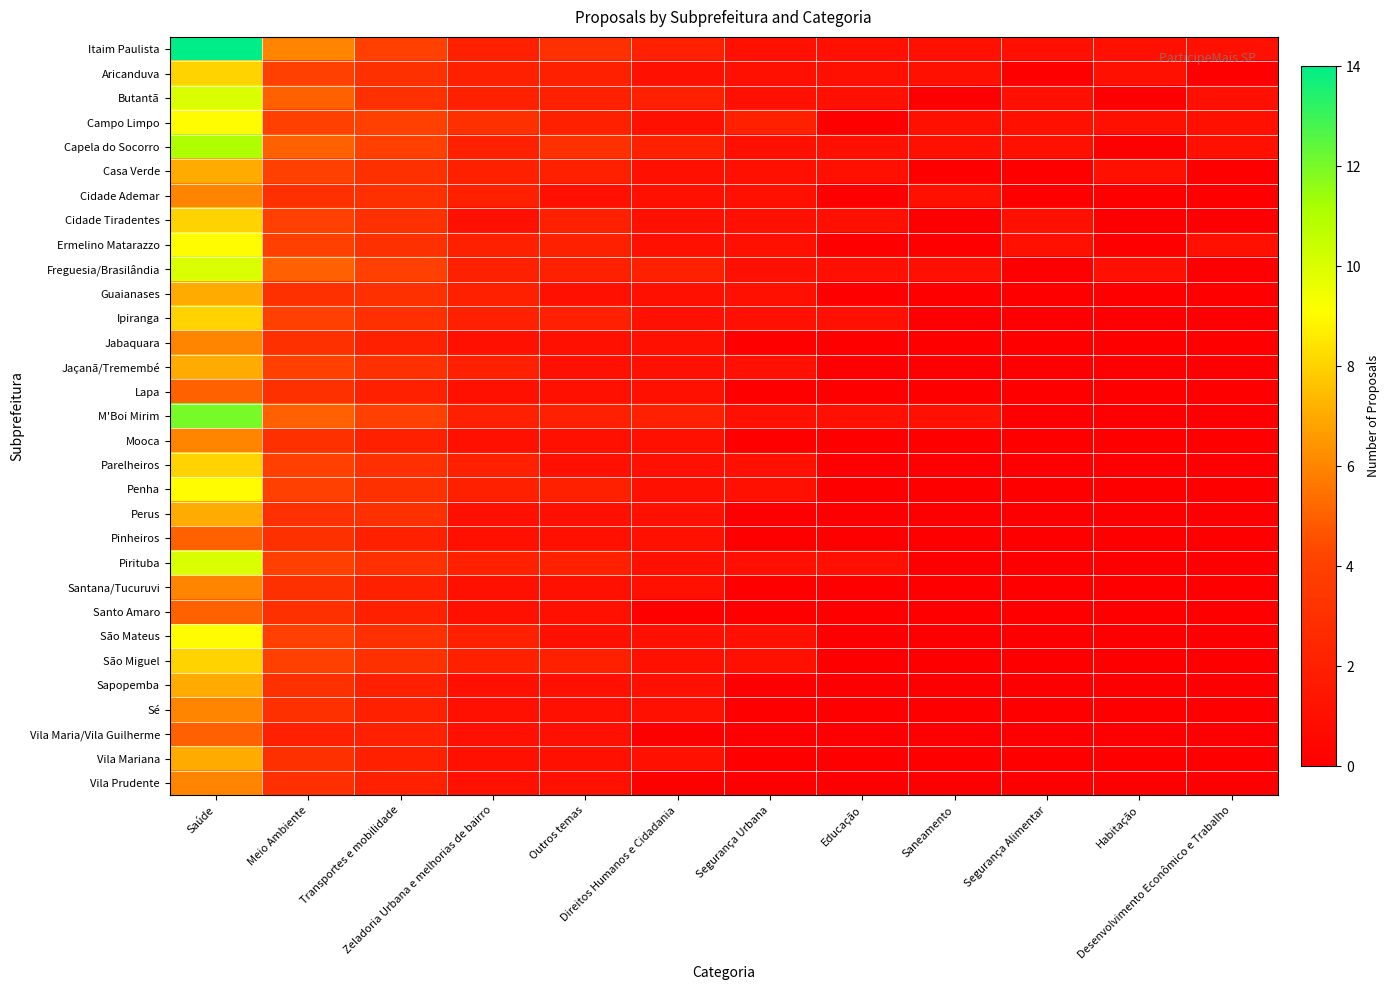

How many categories are shown in the chart?

12